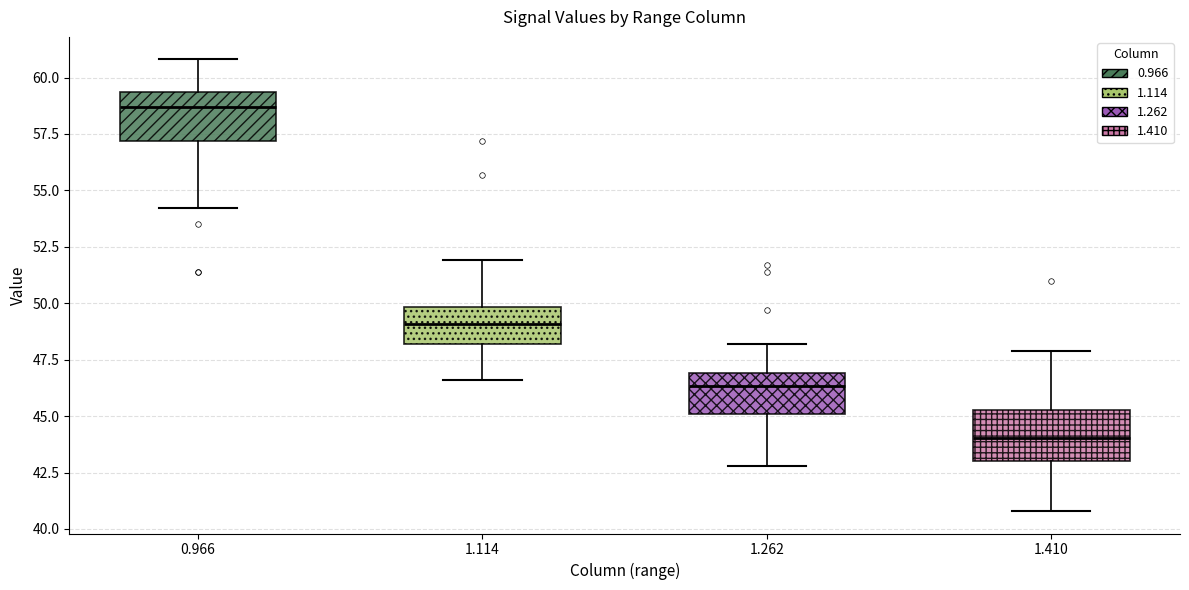

Which box's median line is the highest?

0.966